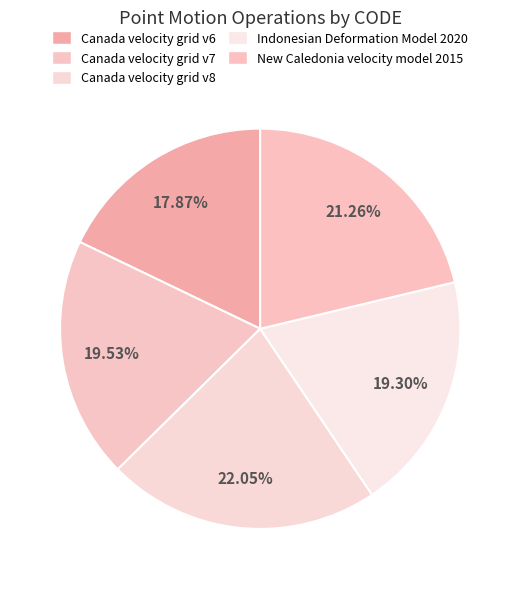

The Canada velocity grid v7 slice represents 20% of the pie. True or false?

True